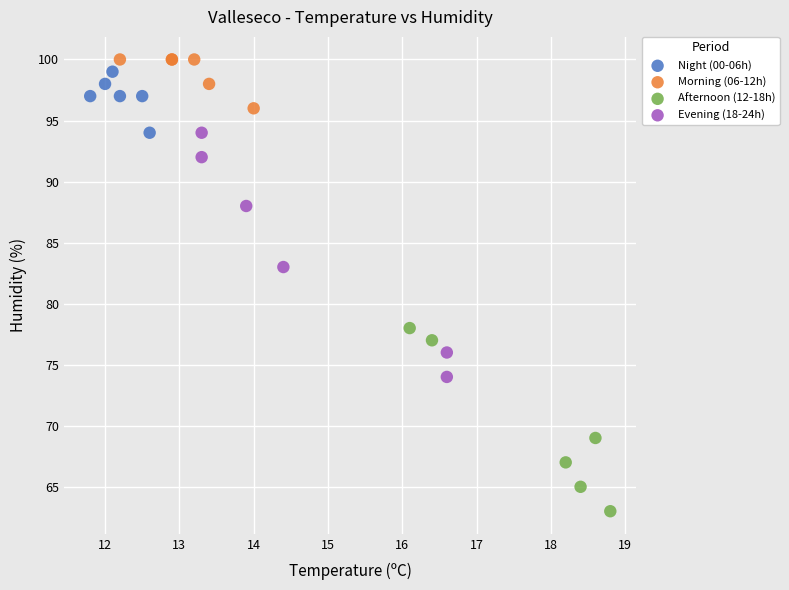

Which series contains the lowest Y value?

Afternoon (12-18h)